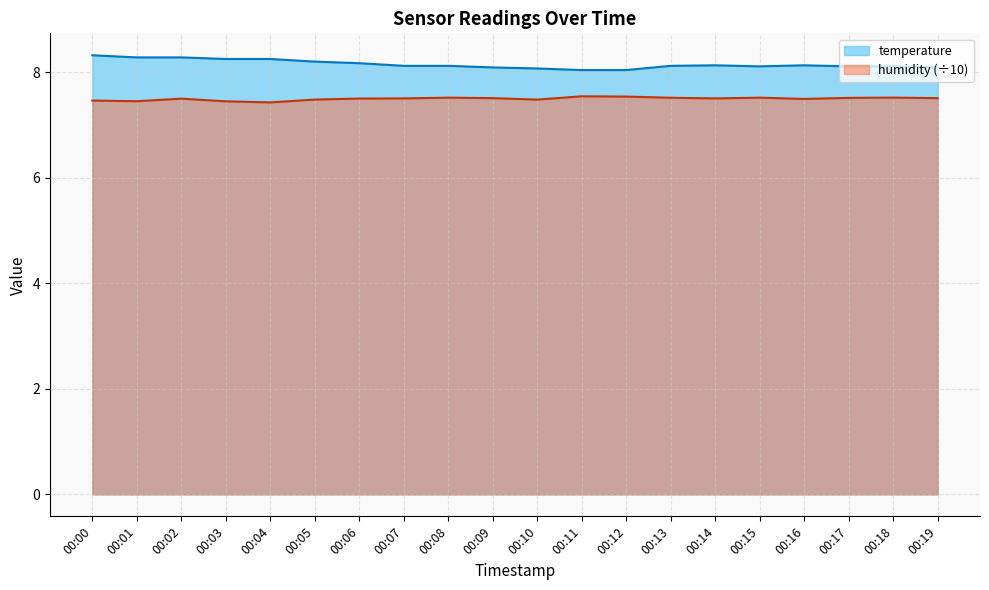

What is the difference between the highest and lowest values at 00:16?

0.6